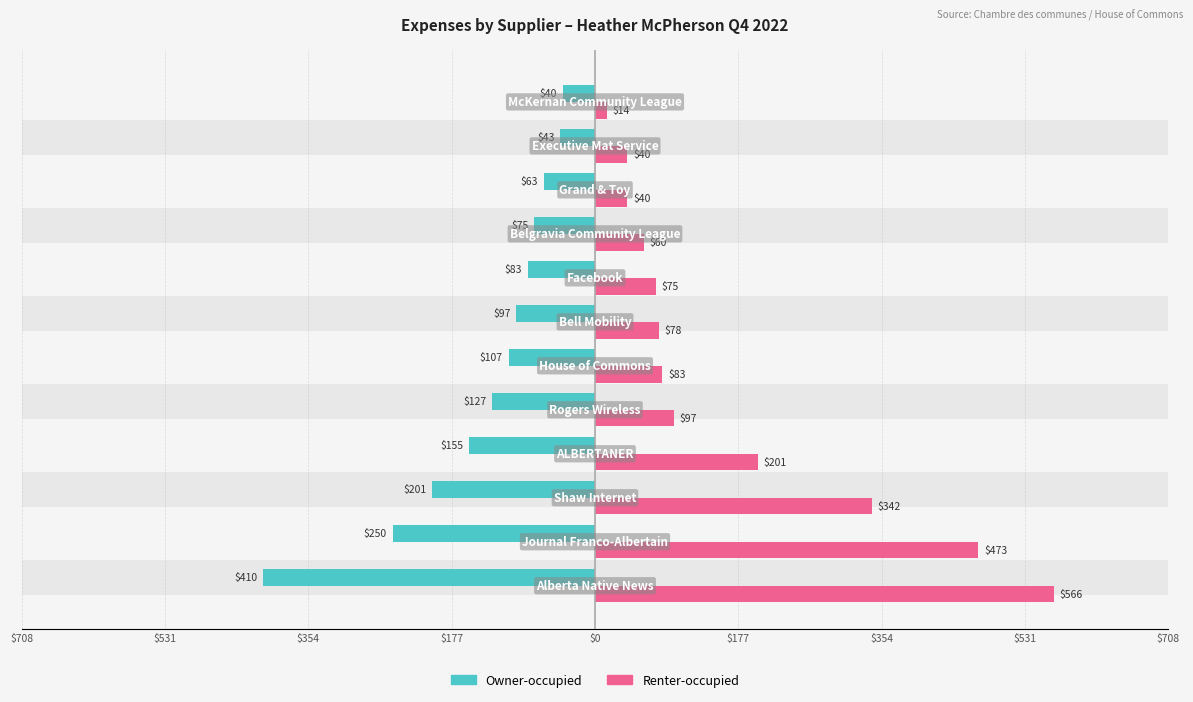

How many bars are there in each group?

2